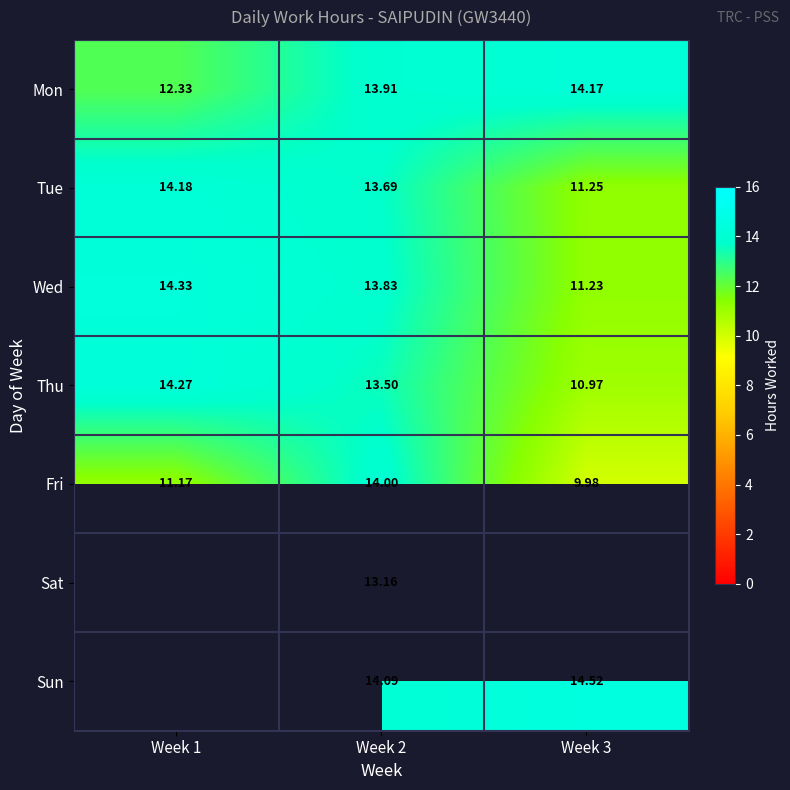

What is the difference between the highest and lowest values at Week 2?

0.9